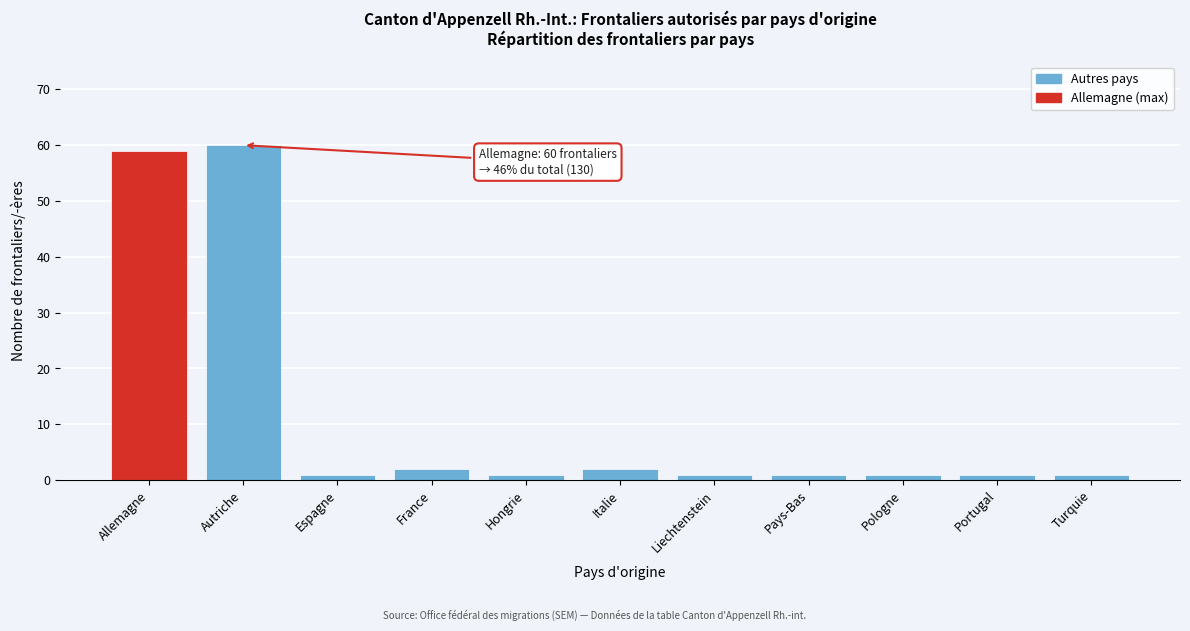

Reading left to right, list all the values displayed in this chart.

Allemagne=59	Autriche=60	Espagne=1	France=2	Hongrie=1	Italie=2	Liechtenstein=1	Pays-Bas=1	Pologne=1	Portugal=1	Turquie=1